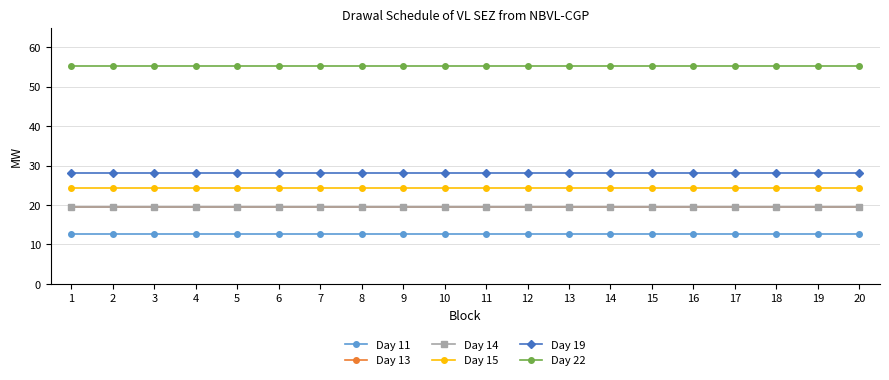

True or false: Day 11 and Day 15 cross at least once.

False